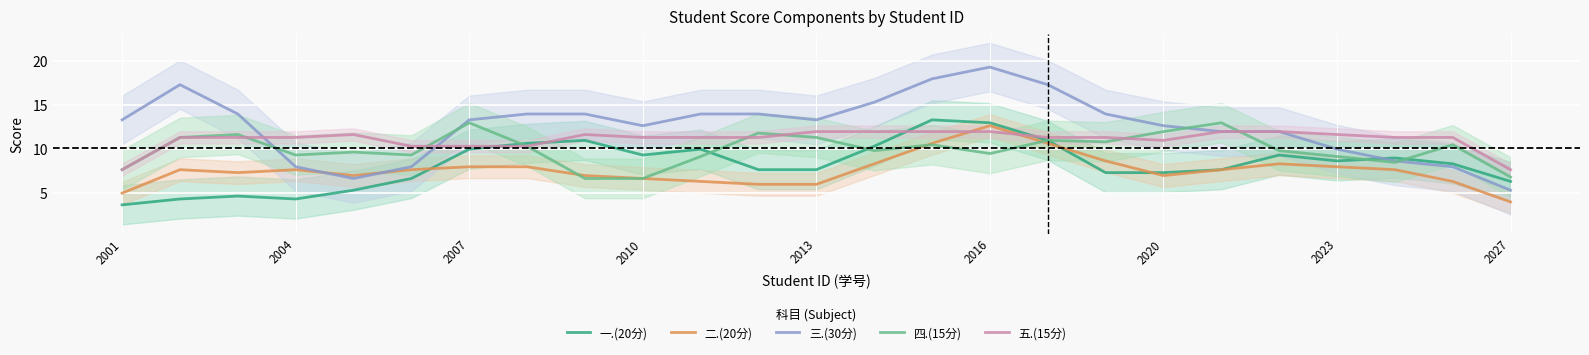

What is the sum of all 二.(20分) values?

190.3